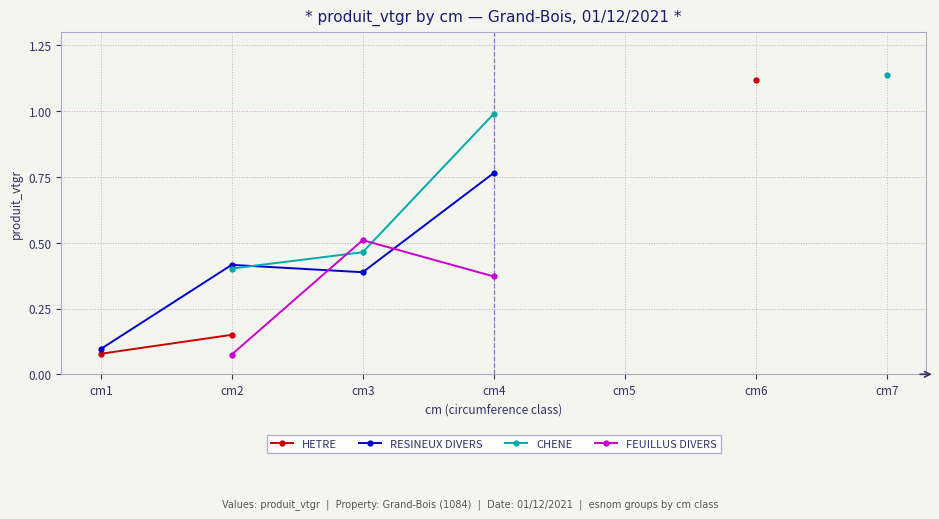

At which label is RESINEUX DIVERS closest to 0?

cm1